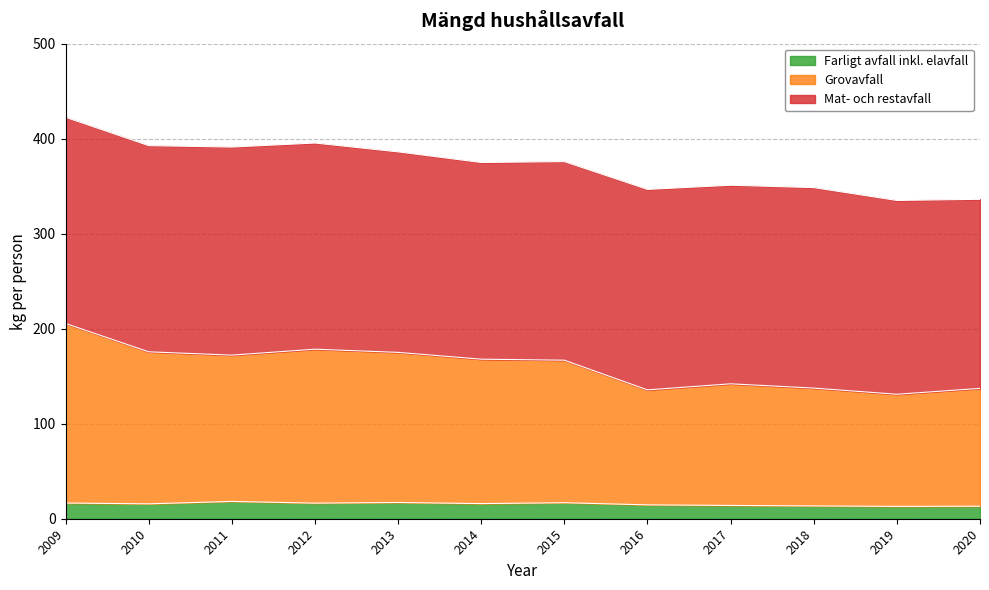

Where is Farligt avfall inkl. elavfall nearest to the value 15?

2016